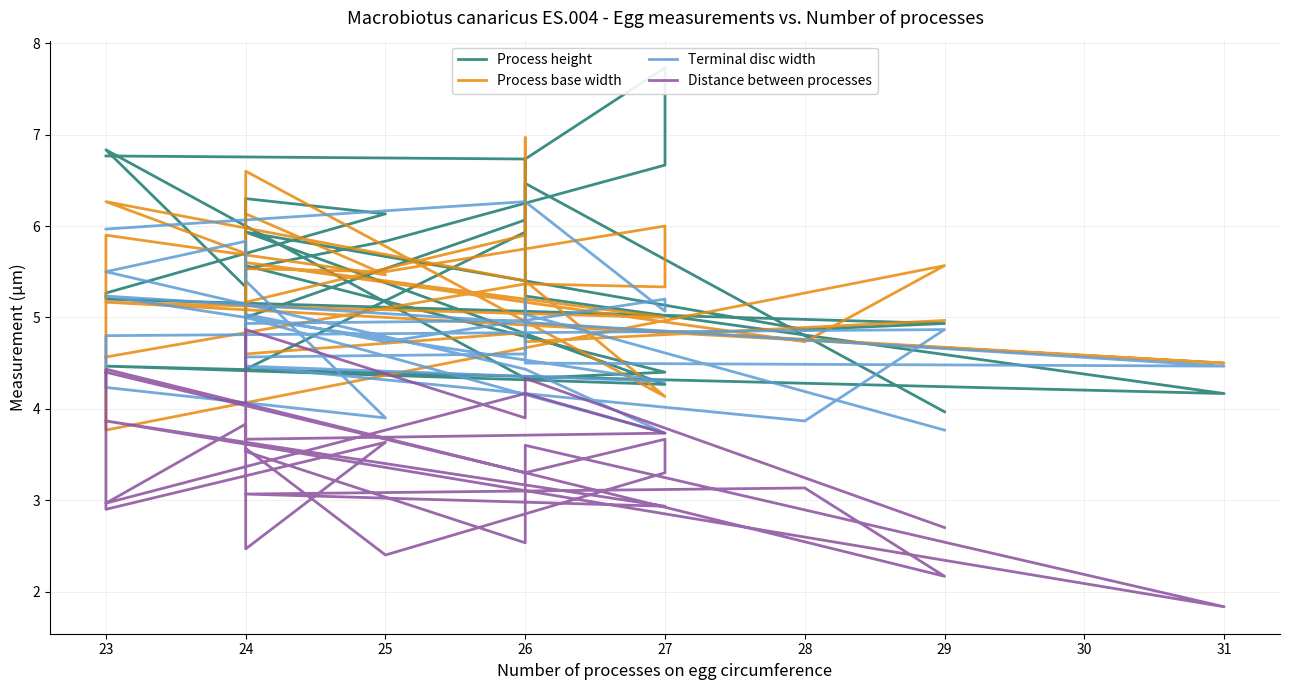

Between 26 and 27, which series saw the biggest shift?

Process base width